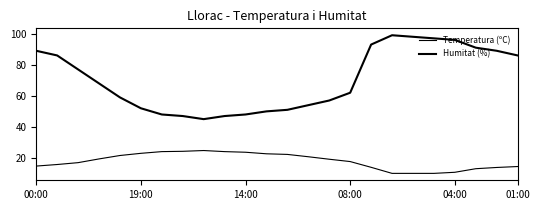

Does the chart display data point markers on the line(s)?

No